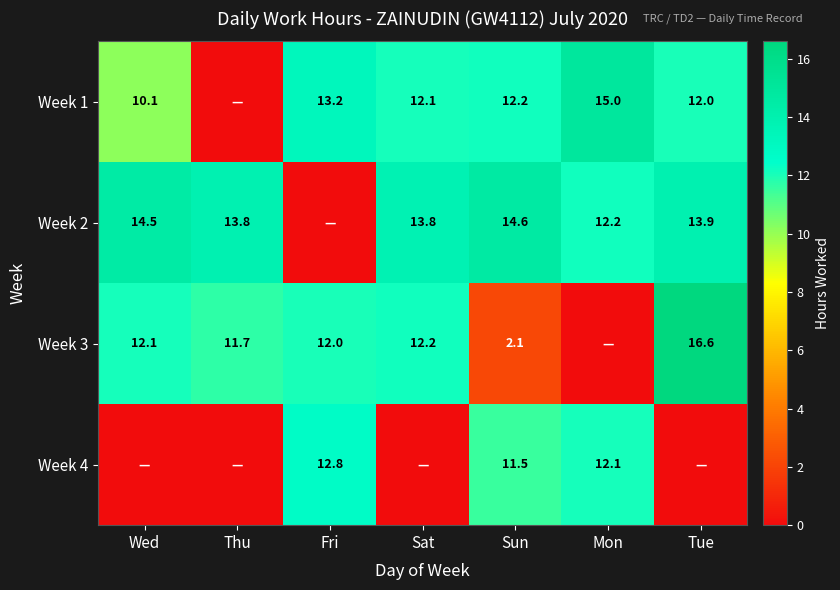

At how many categories does at least one series exceed 9?

7